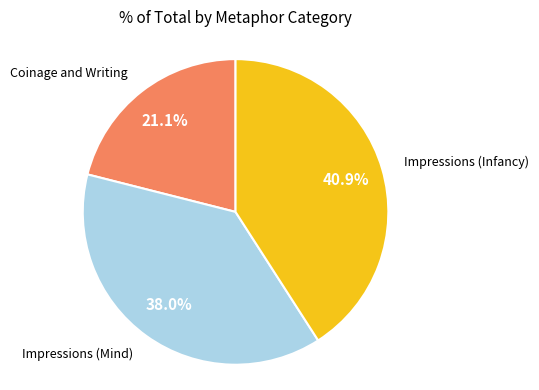

Is there any slice that represents more than half of the pie?

No